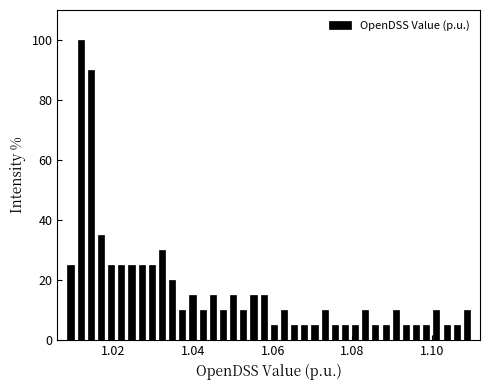

Around what value on the x-axis is the tallest bar? Give the approximate position of its centre, as read against the axis.

1.012